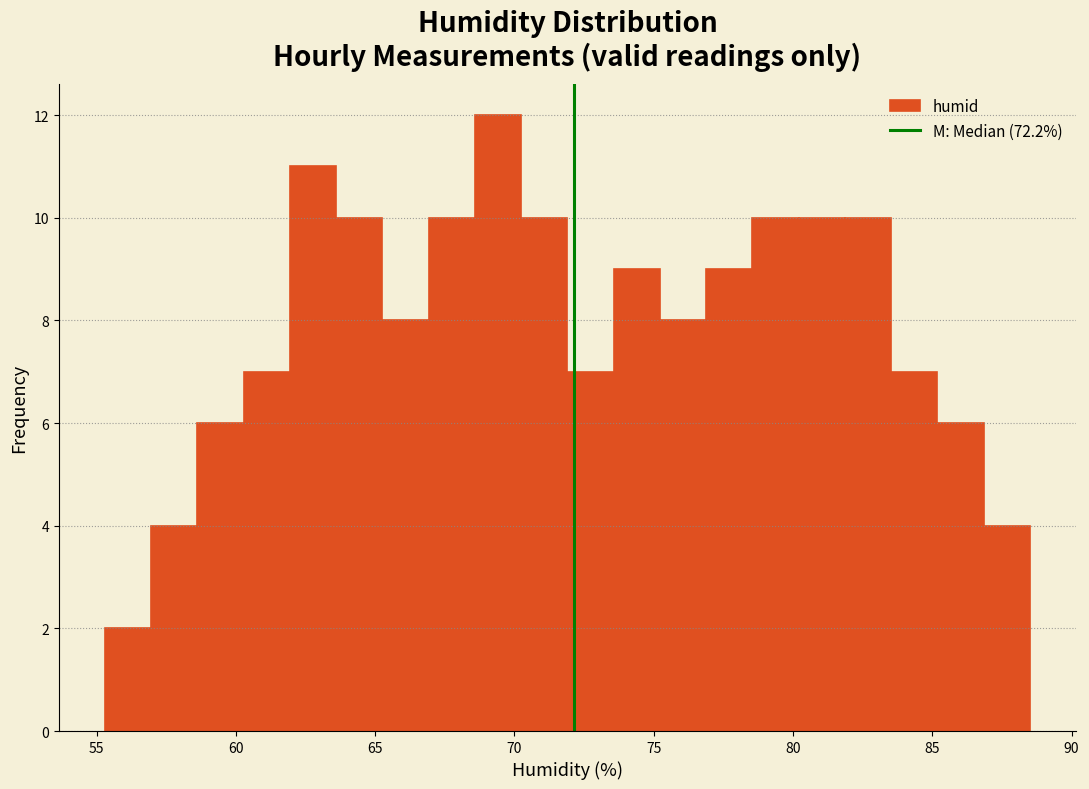

Around what value on the x-axis is the tallest bar? Give the approximate position of its centre, as read against the axis.

69.5